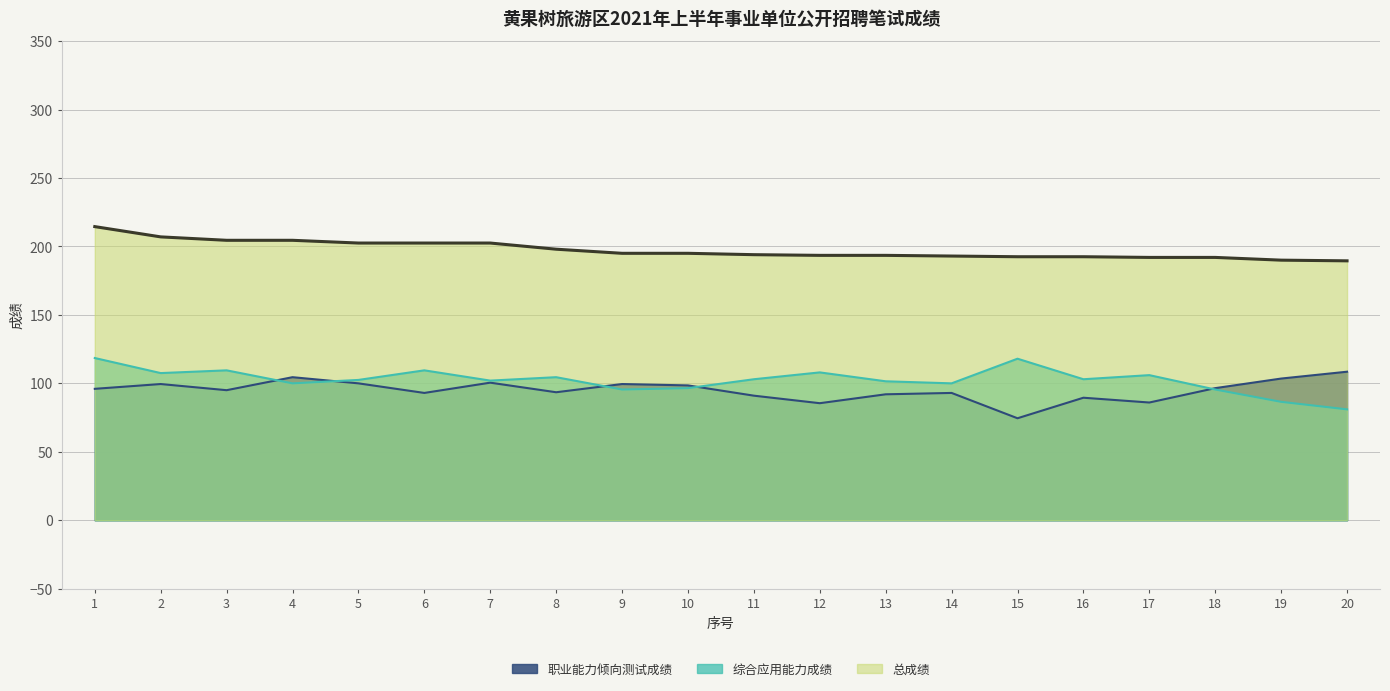

True or false: 总成绩 has a value of 87.1 at 12.

False